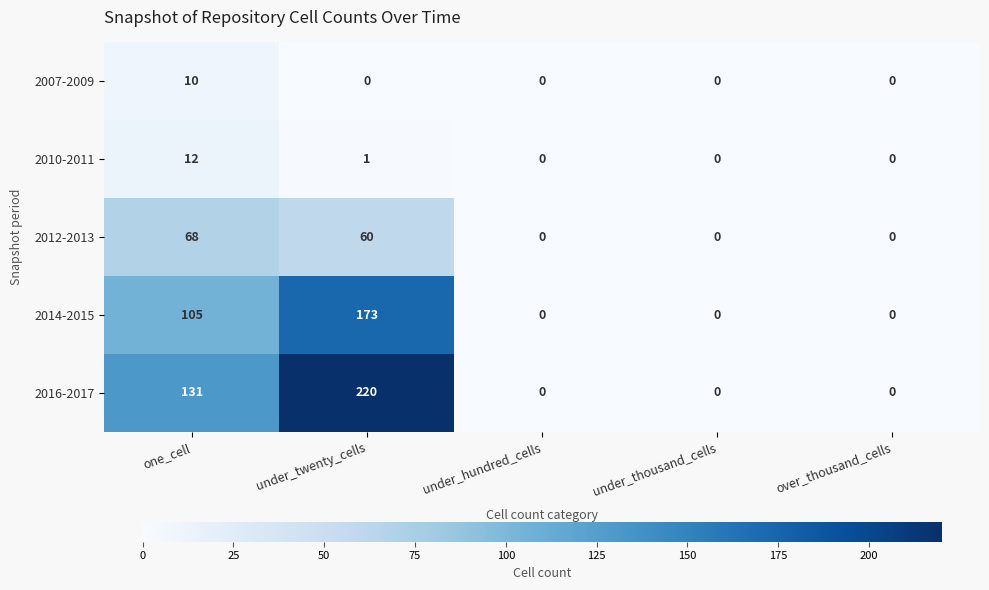

How many distinct data groups are displayed?

5